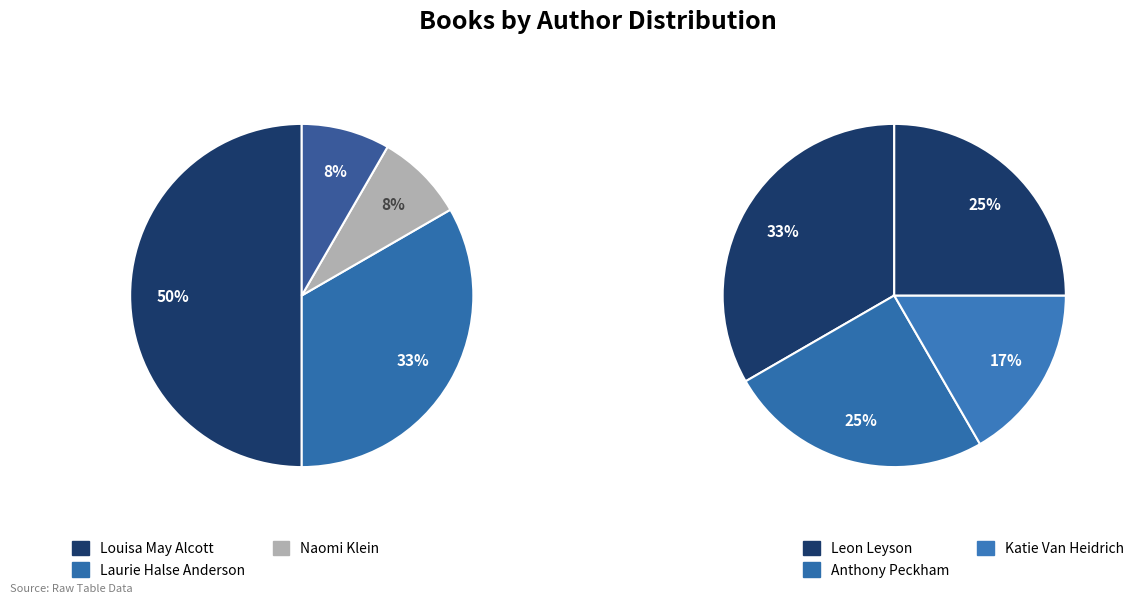

How much of the chart is everything except 0?

50.0%